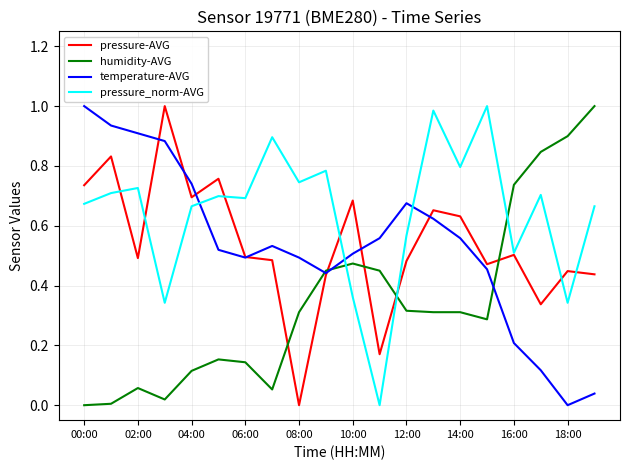

After their last crossing, which series has the higher values: pressure_norm-AVG or temperature-AVG?

pressure_norm-AVG